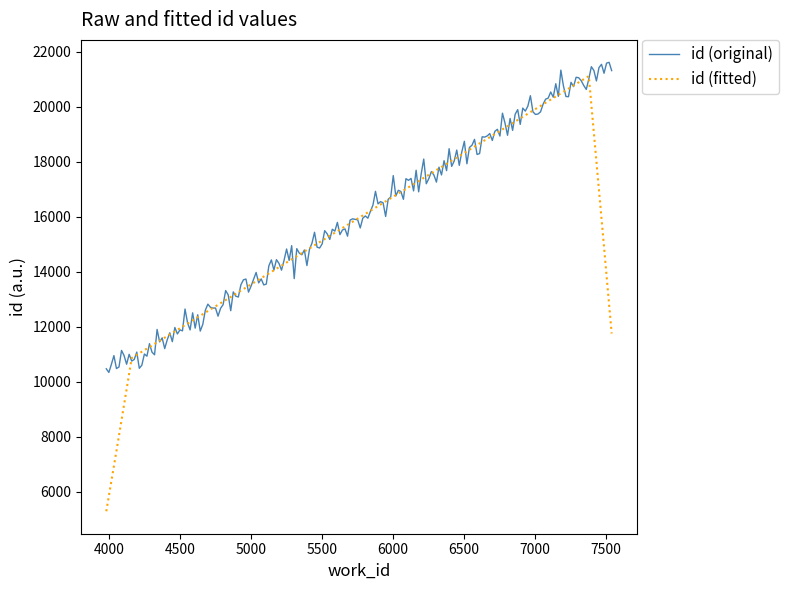

What is the greatest value displayed?

21614.5